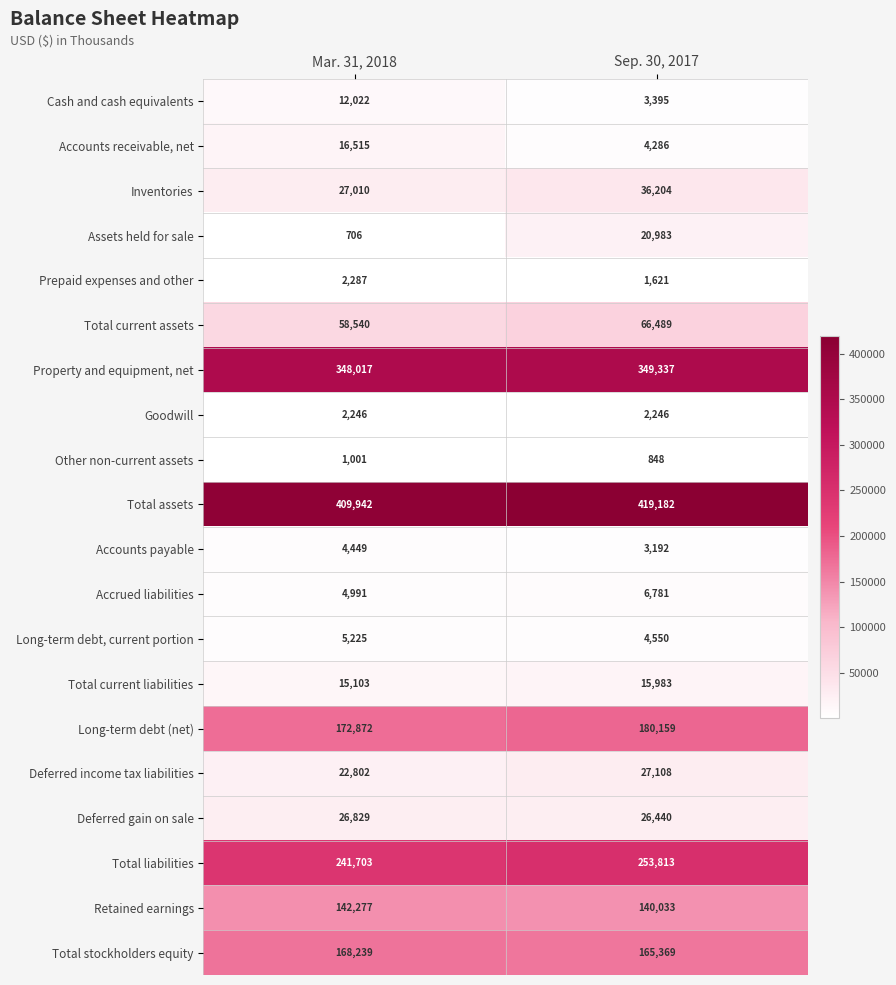

What is the difference between the highest and lowest values at Sep. 30, 2017?

418334